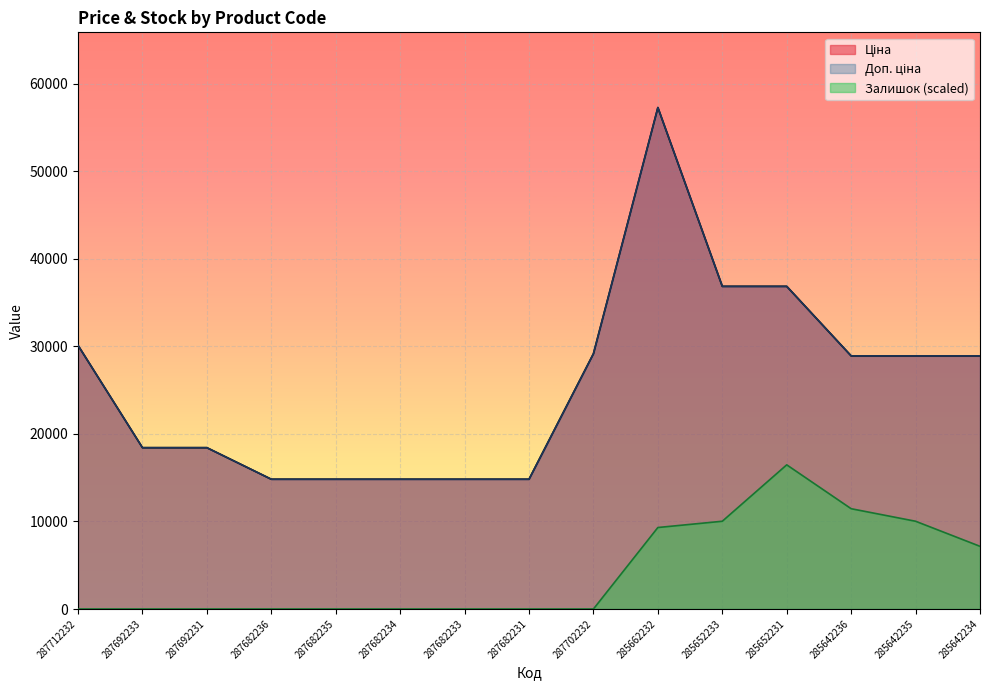

Between 287692231 and 285642236, which is larger?

285642236